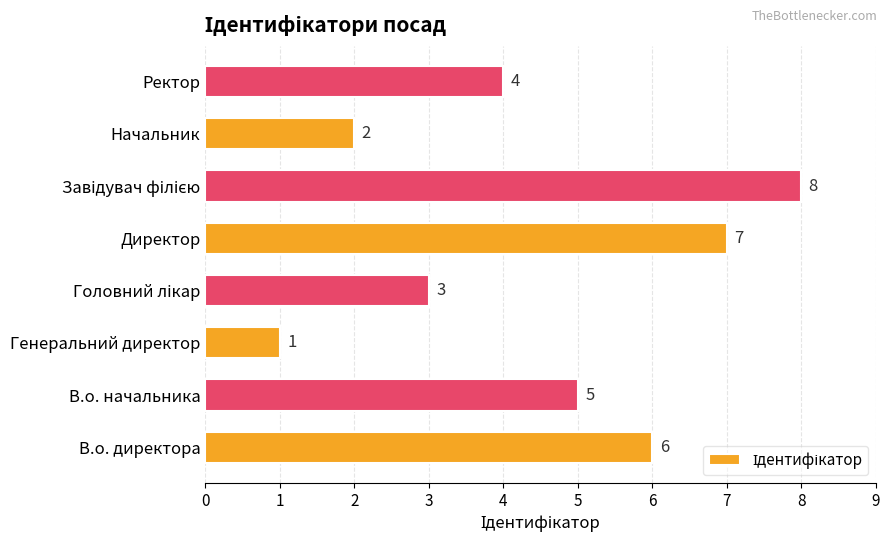

What is the greatest value displayed?

8